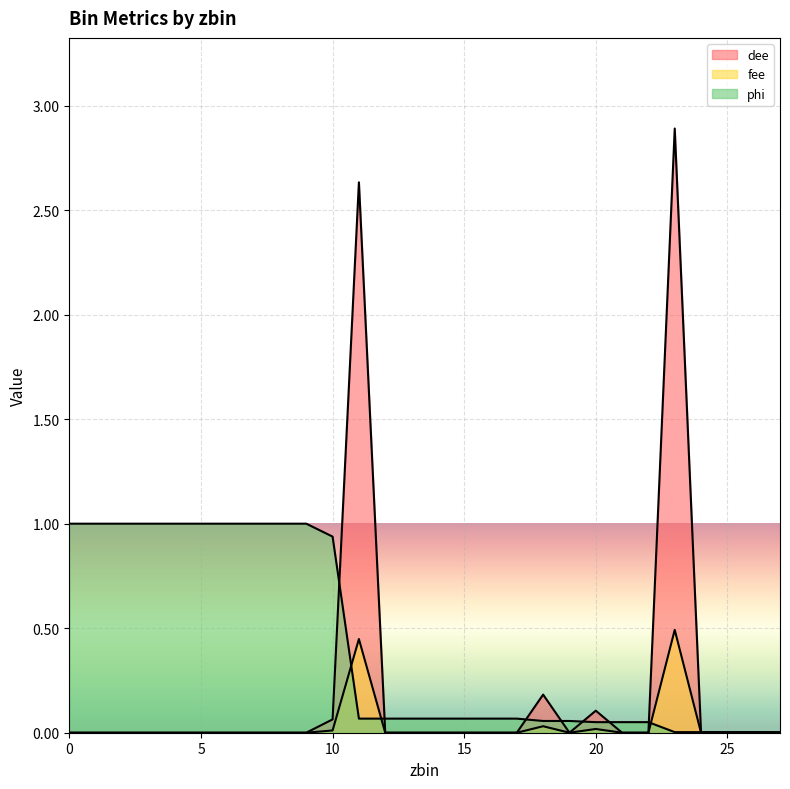

At which category is the sum across all series the highest?

23